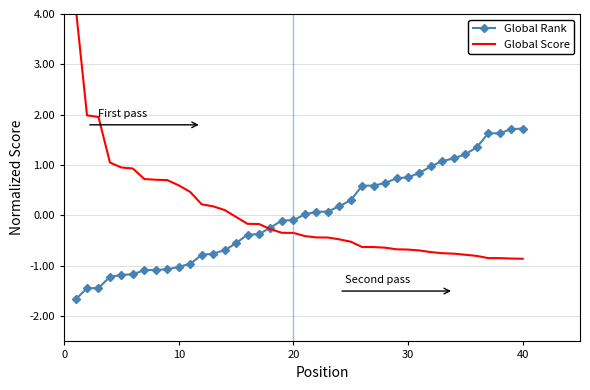

Which series ends up on top after the final intersection of Global Rank and Global Score?

Global Rank